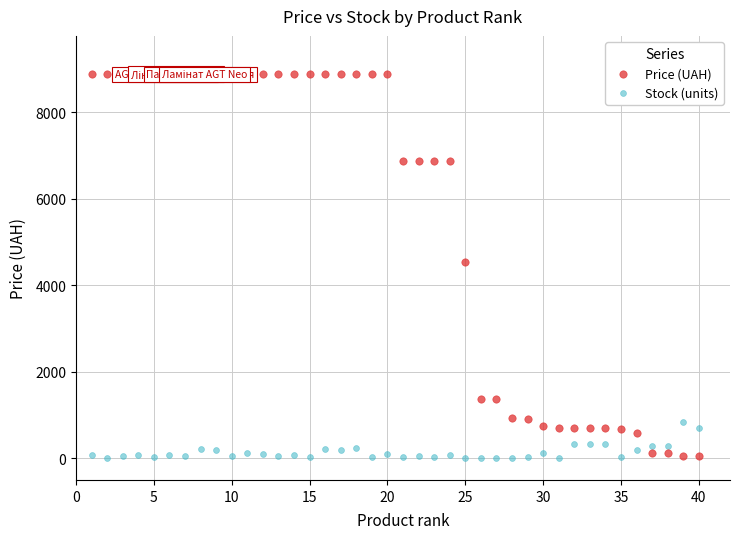

Which series reaches the maximum Y coordinate?

Price (UAH)